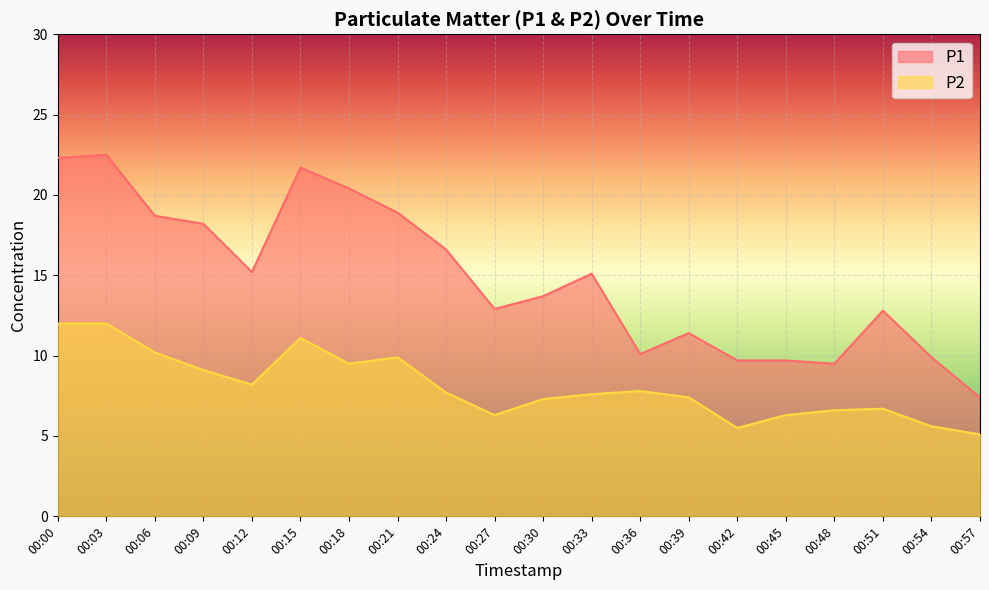

True or false: P2 and P1 intersect in this chart.

False